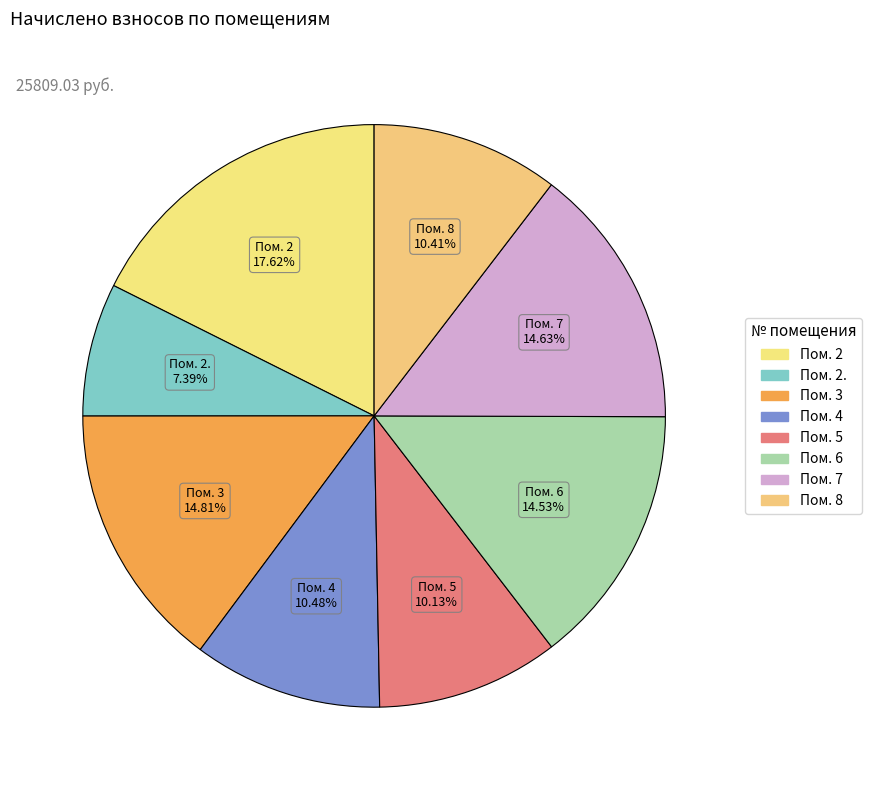

Count the number of slices in the pie.

8